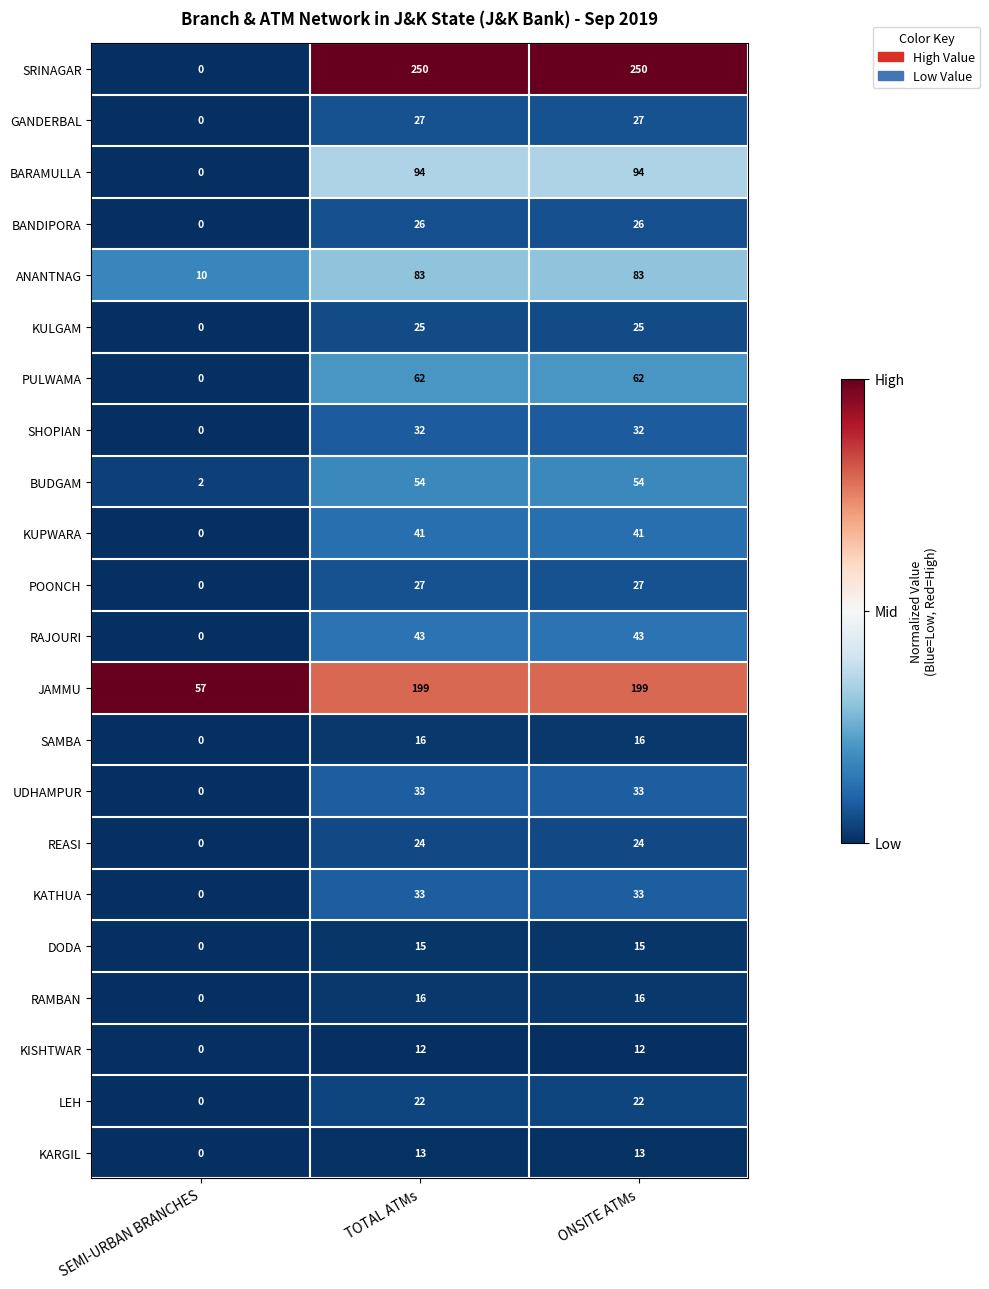

What is the average value of the LEH series?

15